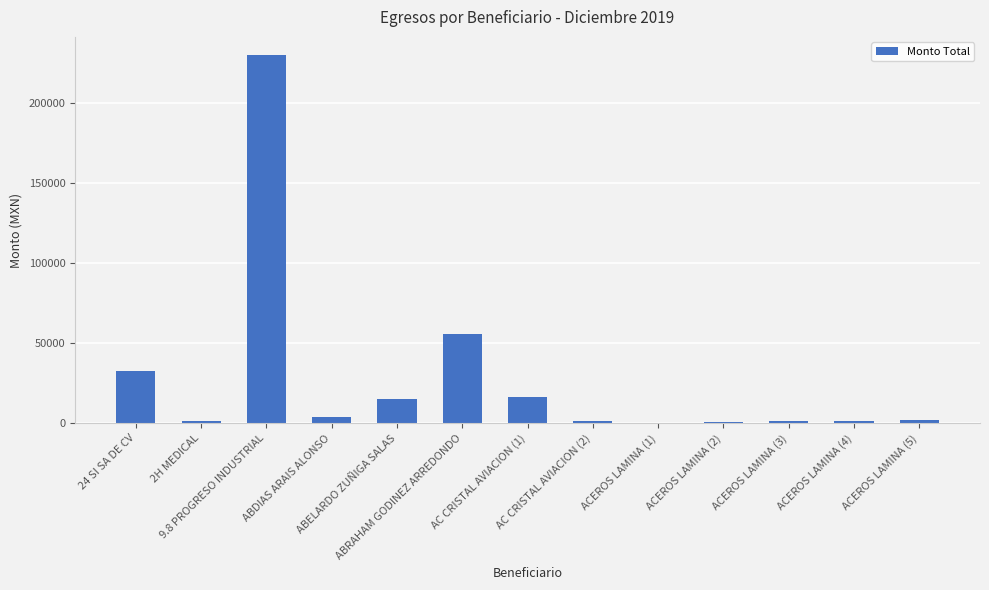

What is the difference between the values at ACEROS LAMINA (2) and ABELARDO ZUÑIGA SALAS?

14239.7